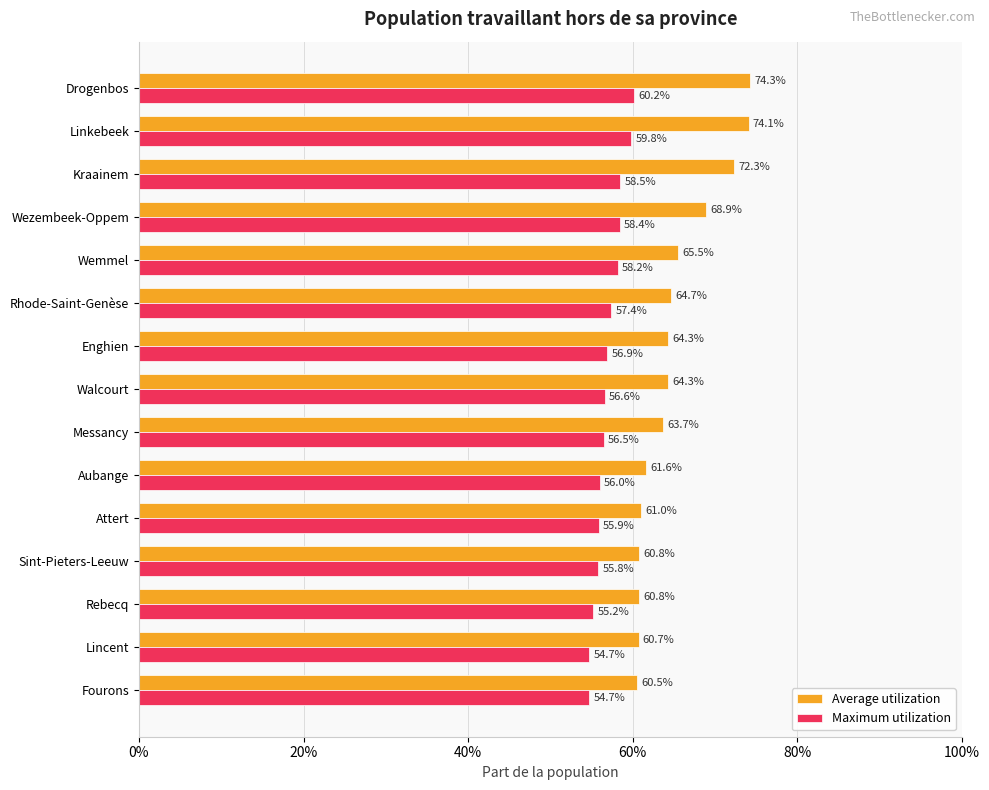

What is the value of the Maximum utilization bar at the 15th from the left?

0.5